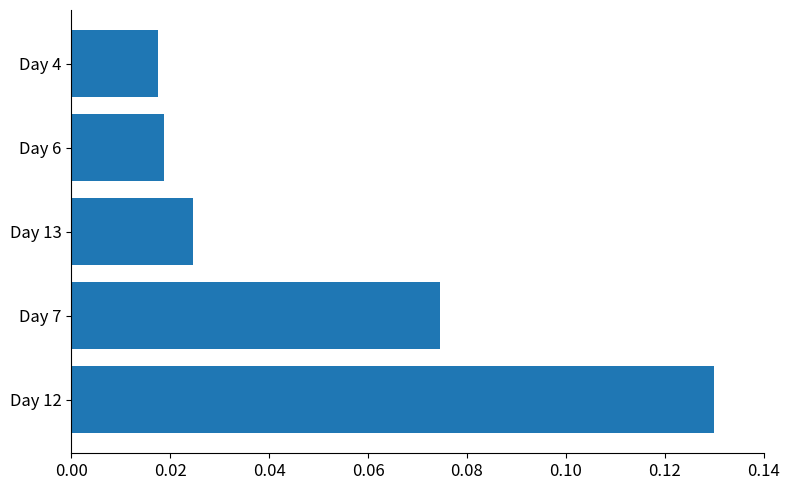

List the labels in order of value, largest first.

Day 12, Day 7, Day 13, Day 6, Day 4